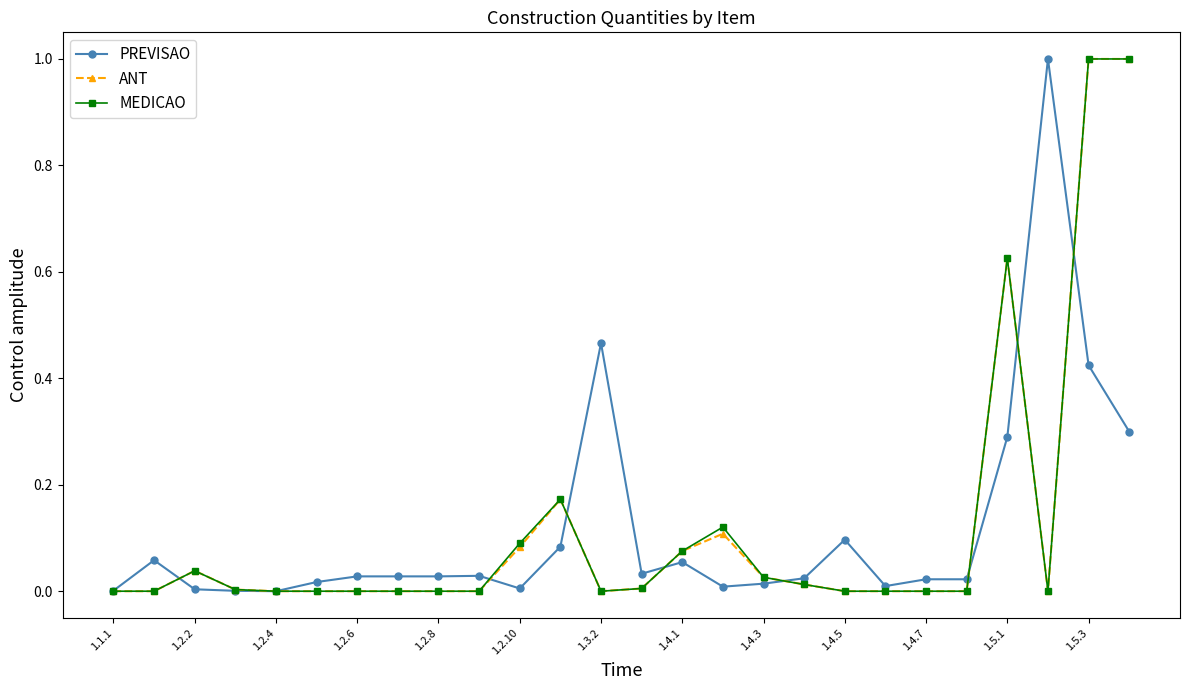

True or false: ANT has more than 0 interior local peaks.

True